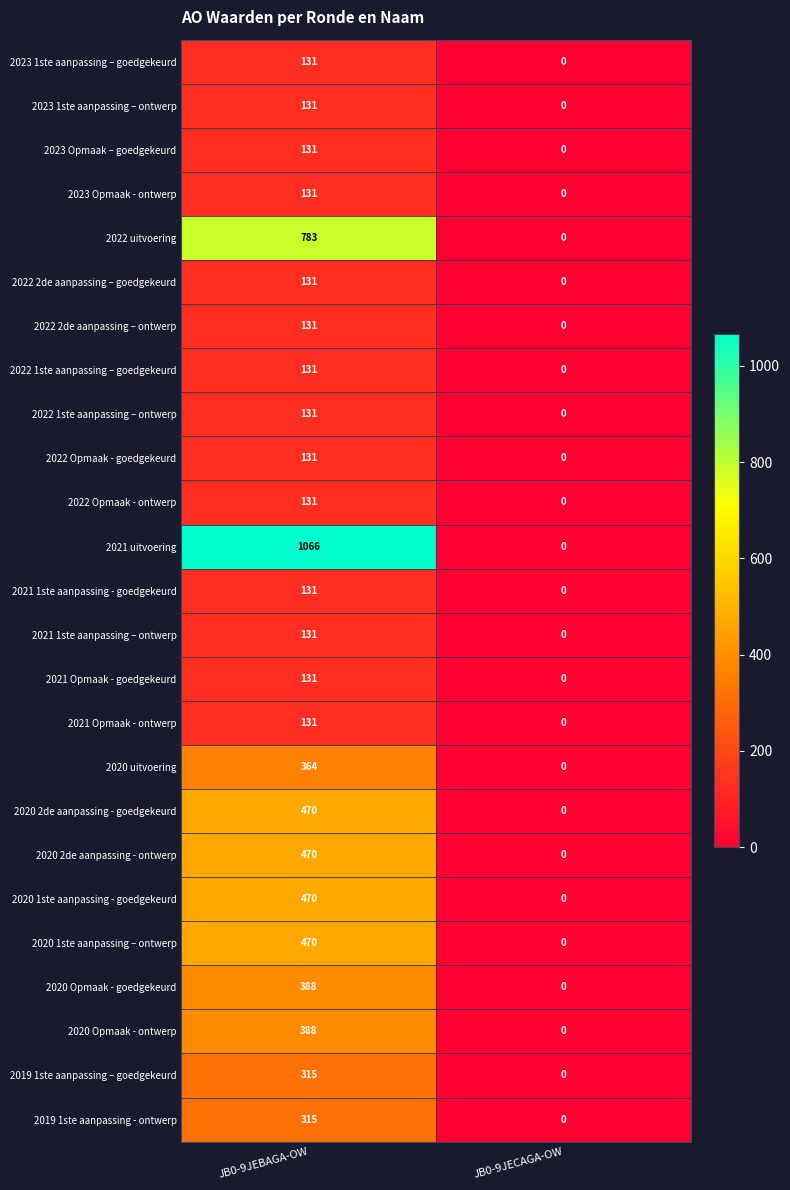

What is the average value of the 2022 uitvoering series?

392